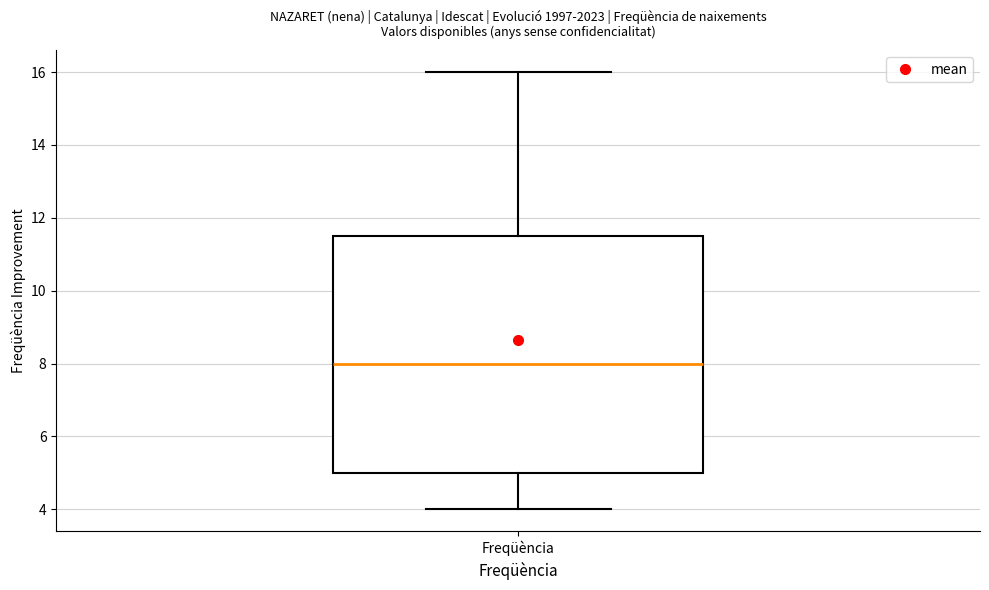

Read this box plot against the y-axis: the position of the median line, the range covered by the box, and the ends of both whiskers. The values are not printed on the chart, so give them approximately, as read against the axis.

median 8.0, box 5.0 to 11.6, whiskers 4.0 to 16.0